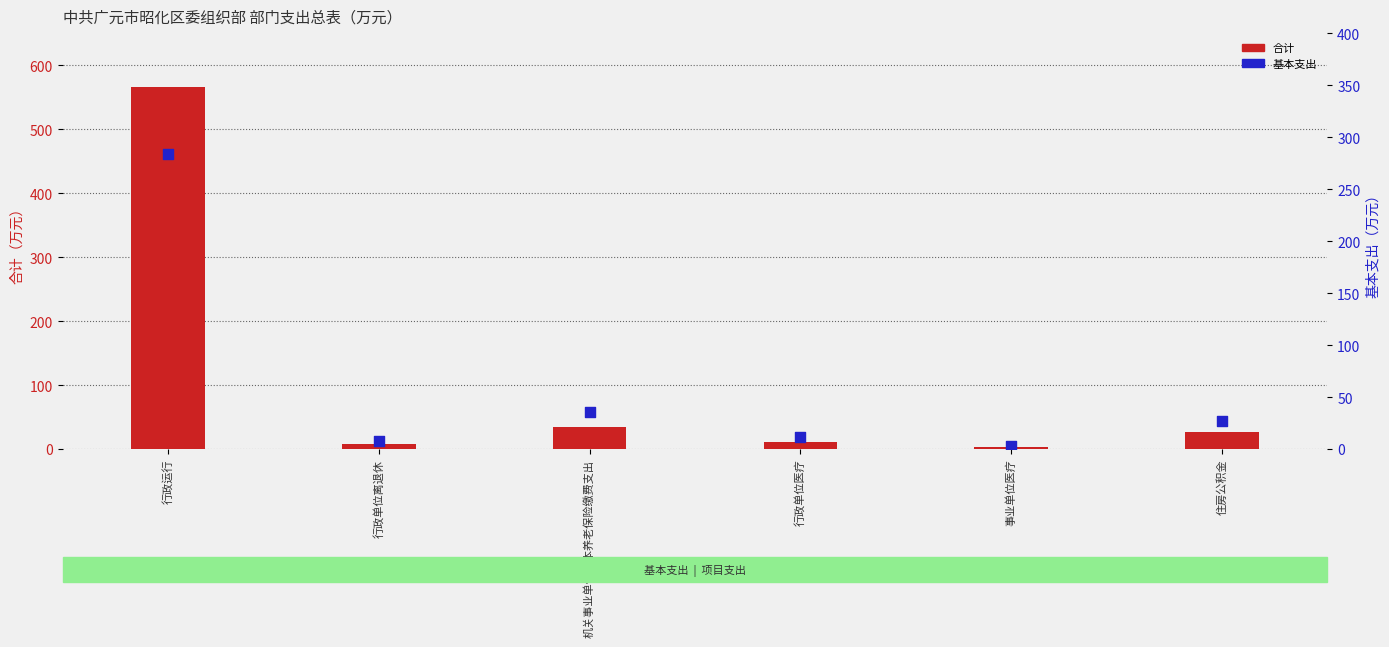

Which series reaches the maximum Y coordinate?

合计